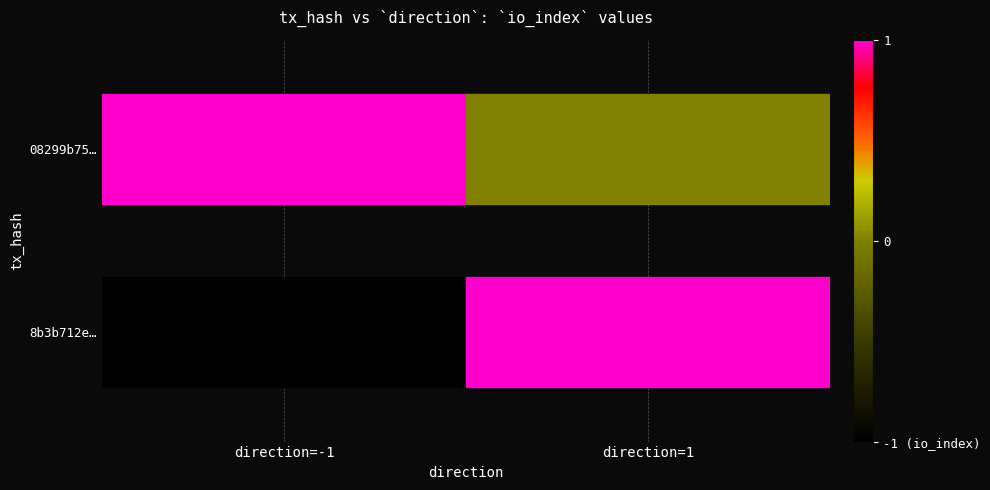

Count the number of data series in this chart.

2